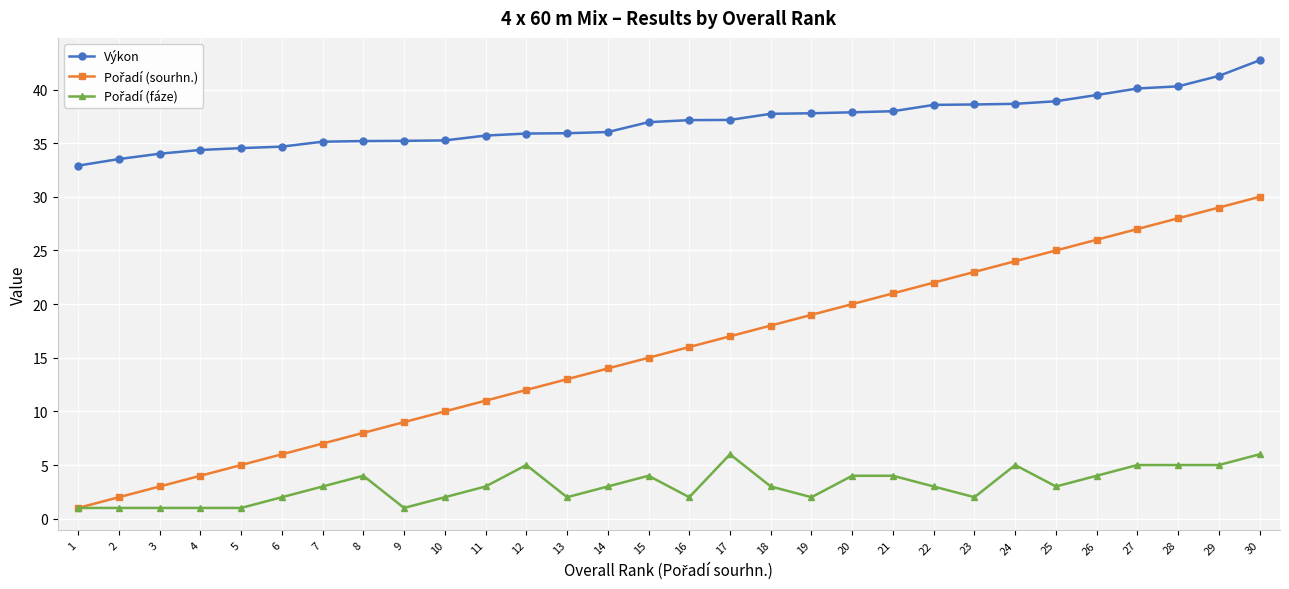

What is the value of the Výkon point at the 24th from the left?

38.7